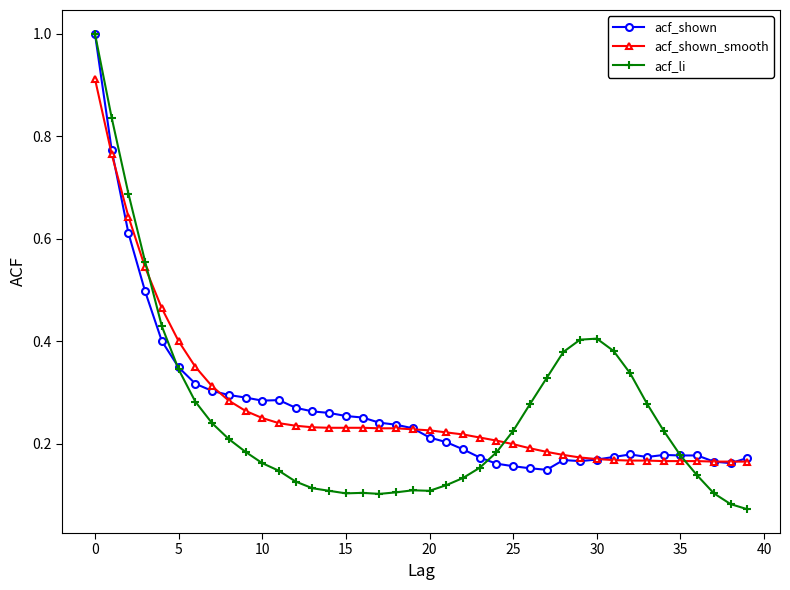

In acf_li, how many points are higher than both neighbors (excluding endpoints)?

3